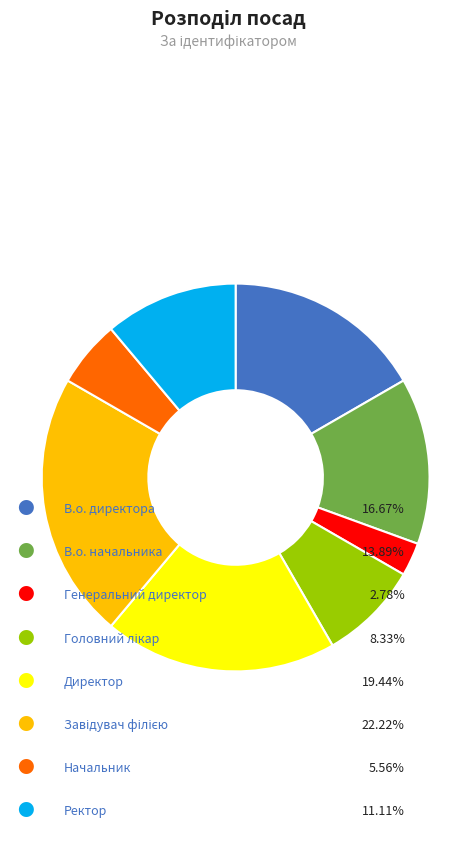

Is there any slice that represents more than half of the pie?

No